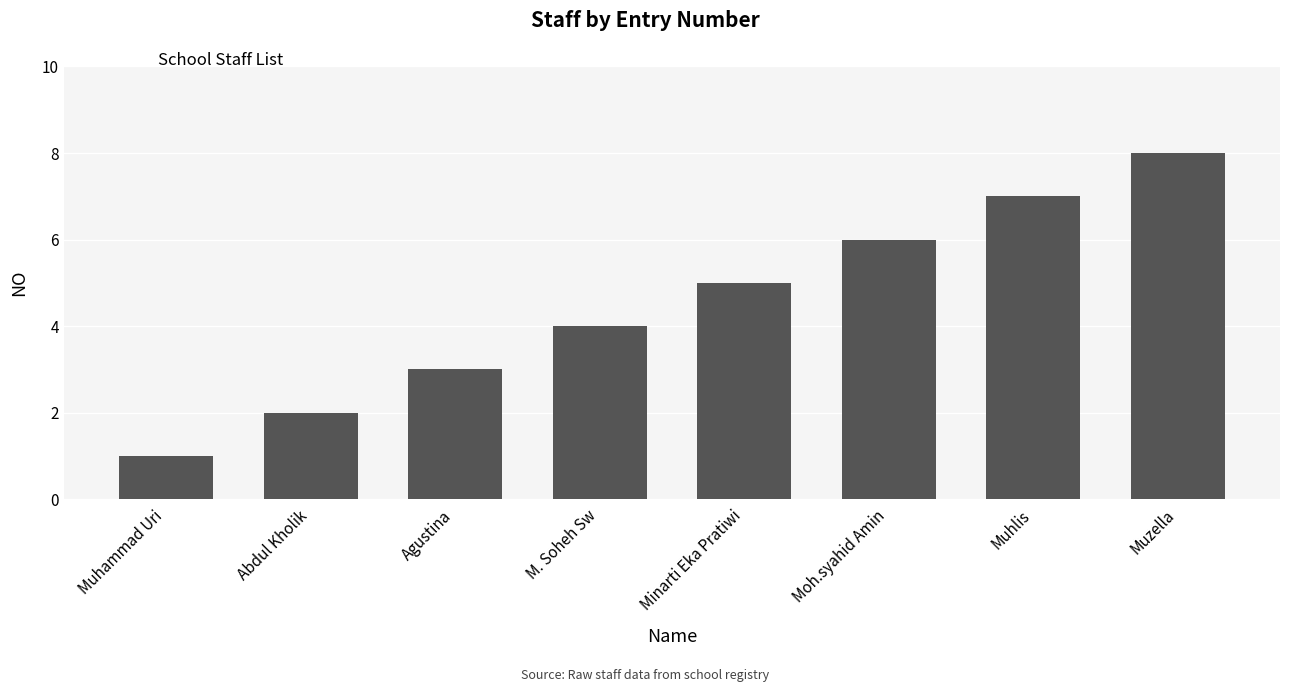

How many values are between 3 and 7?

5